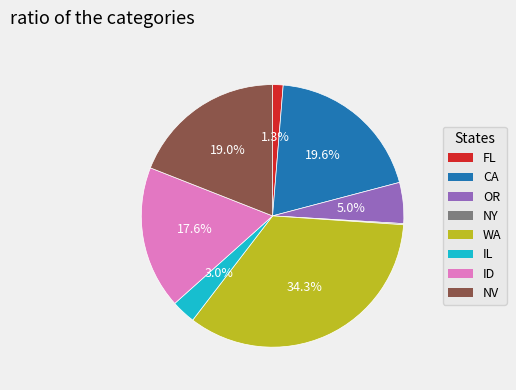

Which has a higher value, NV or CA?

CA